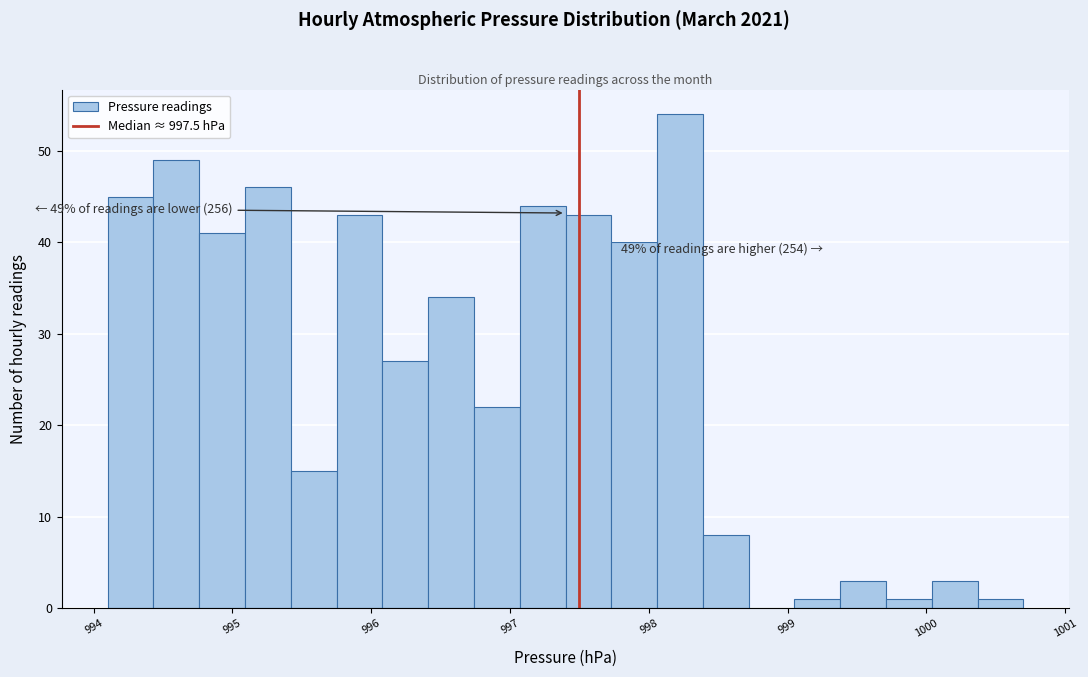

Read against the x-axis, roughly where is the centre of the tallest bar?

998.2